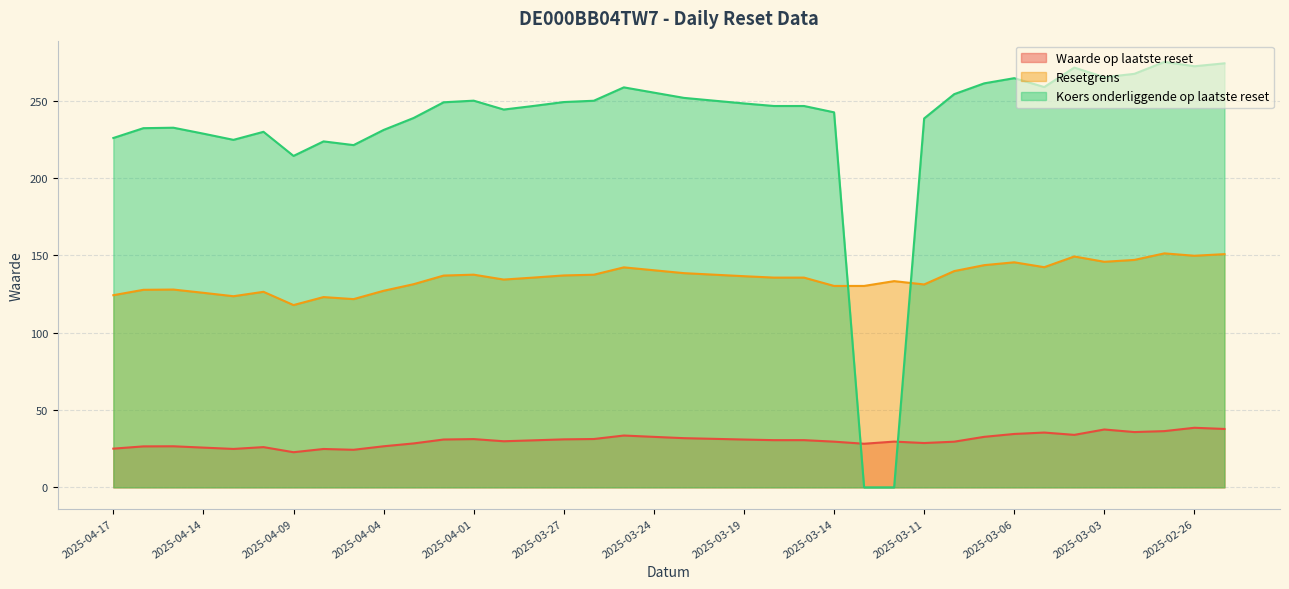

True or false: Resetgrens and Waarde op laatste reset cross at least once.

False